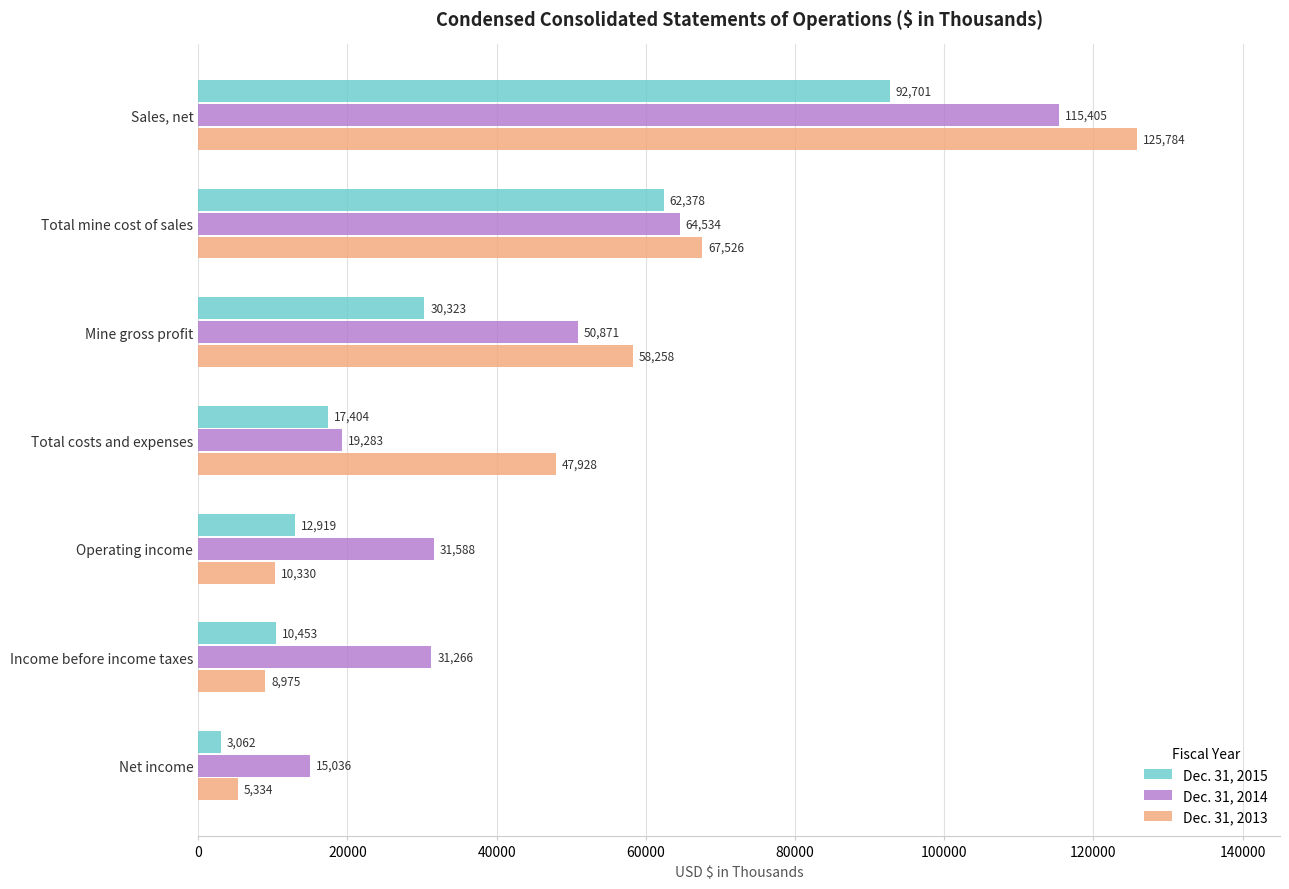

What are all the series names shown in the legend?

Dec. 31, 2015, Dec. 31, 2014, Dec. 31, 2013